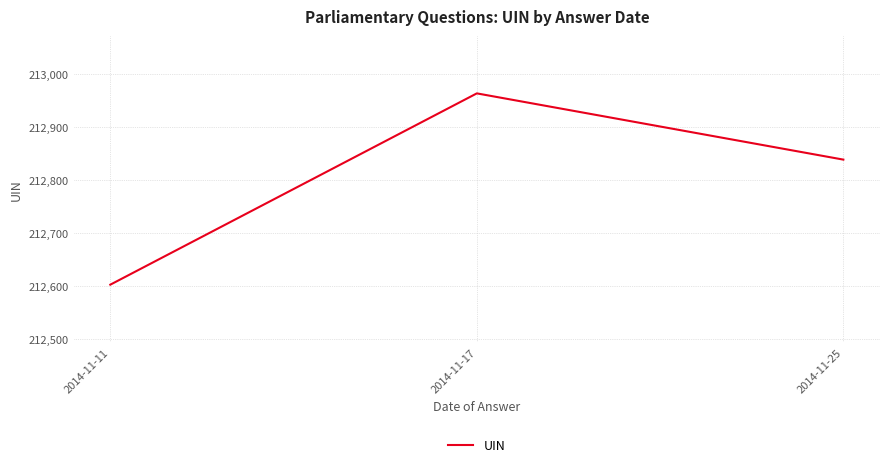

Count the number of categories in the chart.

3